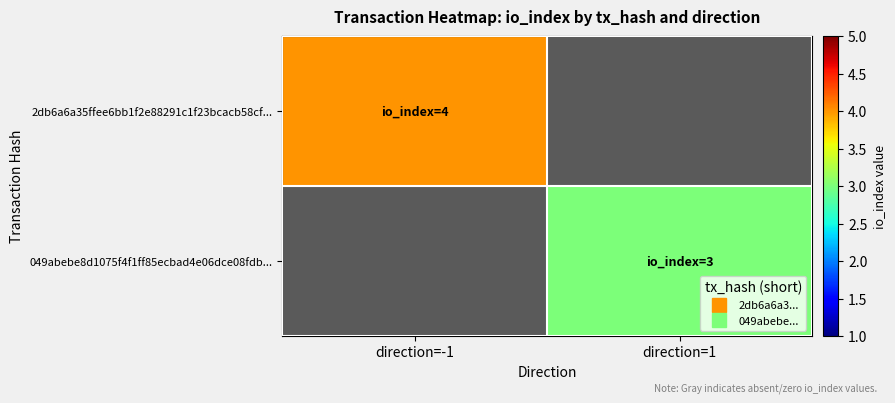

How many series are shown in this chart?

2